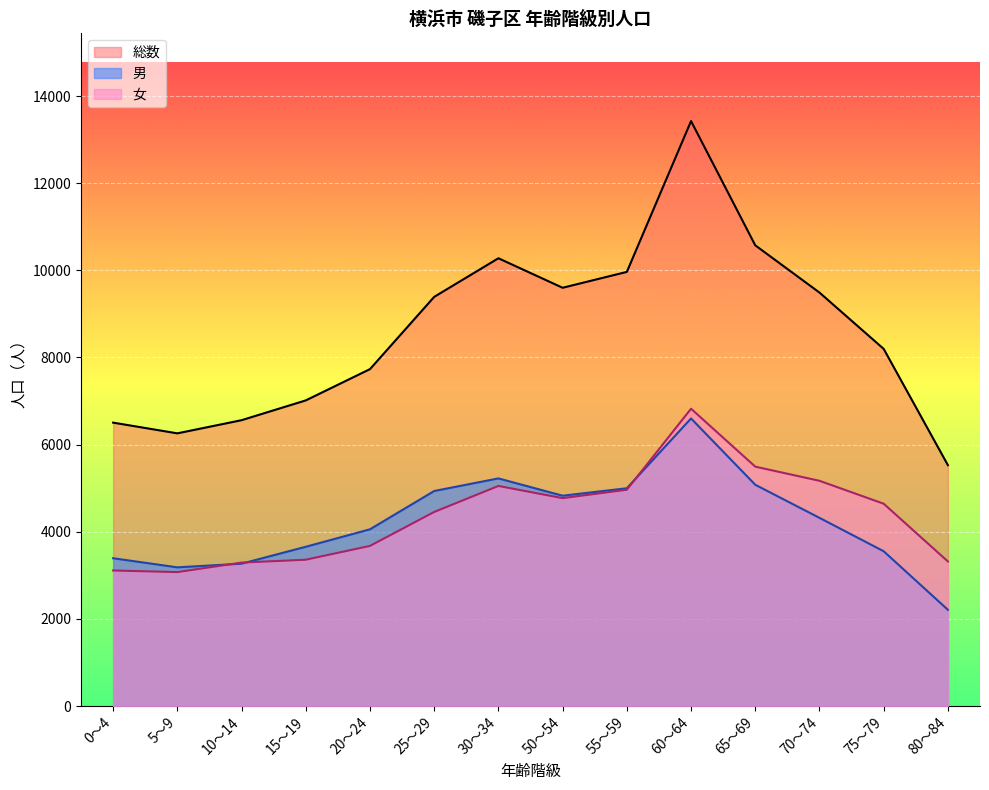

True or false: 男 has a value of 1056 at 80～84.

False